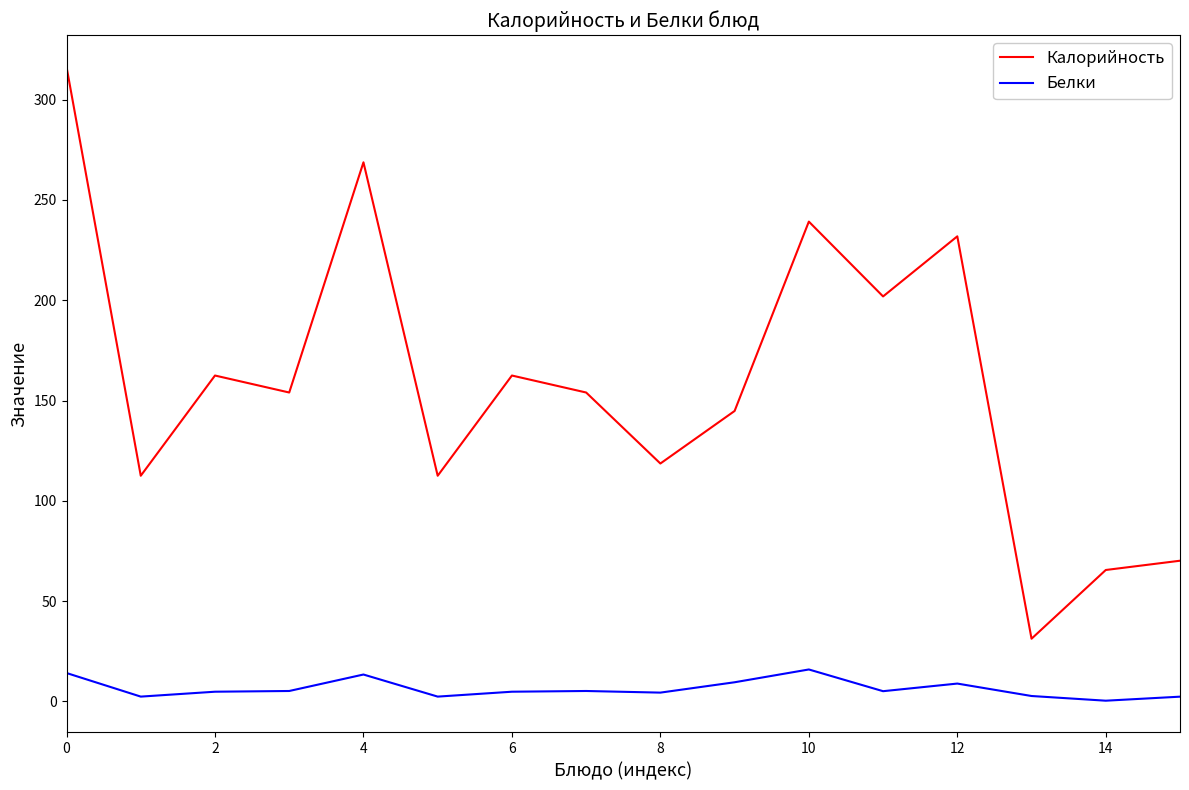

True or false: Калорийность has more than 1 interior local peaks.

True